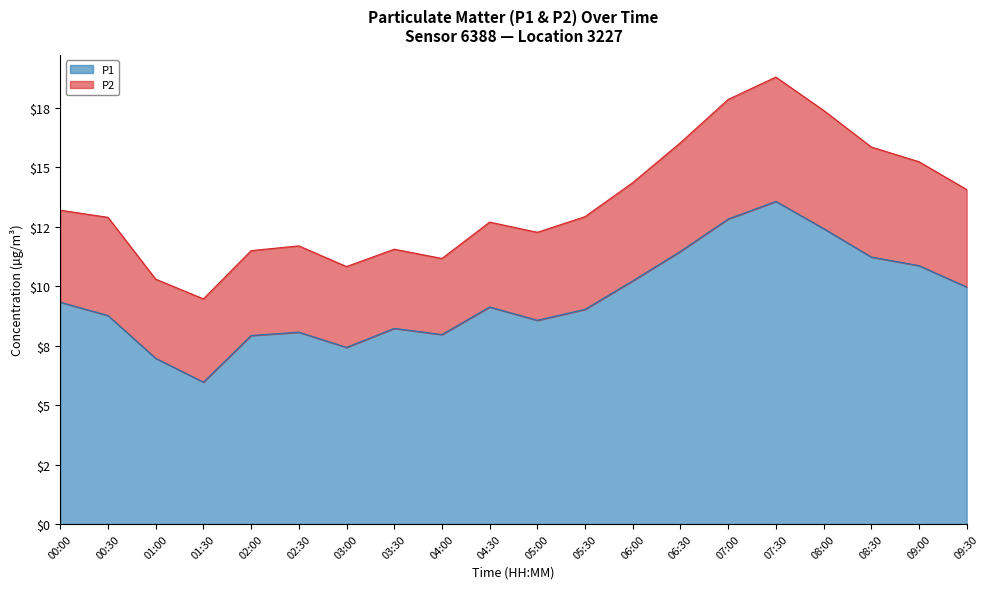

What is the change in value from 00:30 to 01:00?

-1.8